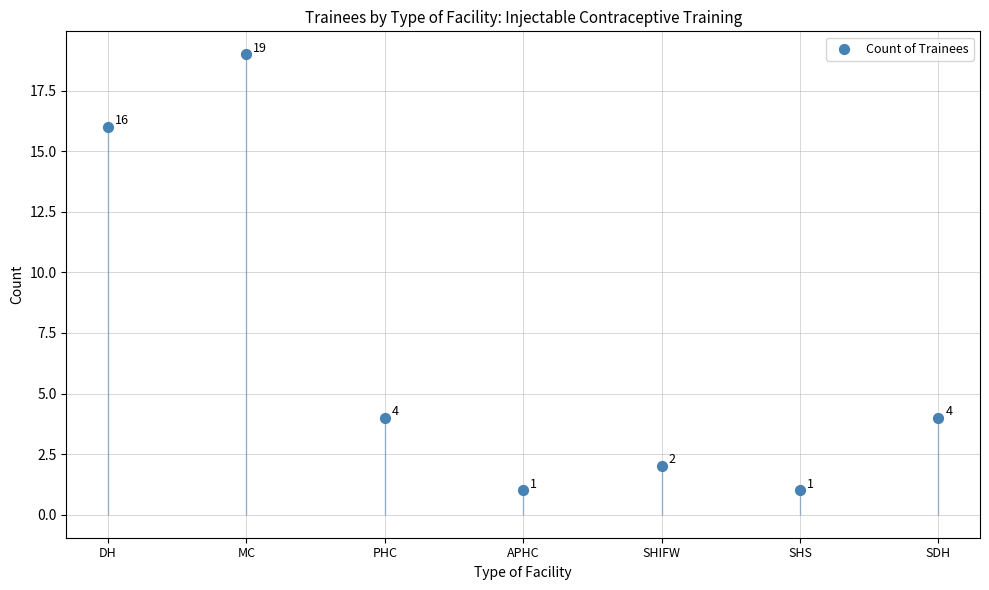

Approximately how many times larger is the value at PHC compared to SHIFW?

2.0